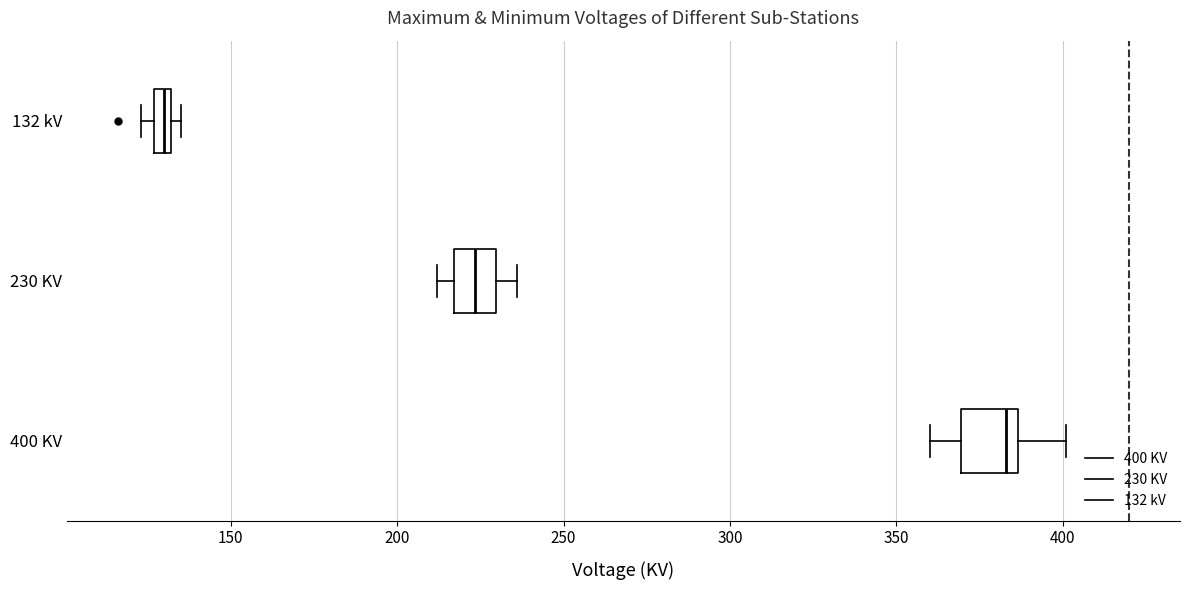

Where is the left edge of the box for 132 kV on the x-axis? The values are not printed on the chart, so give them approximately, as read against the axis.

125